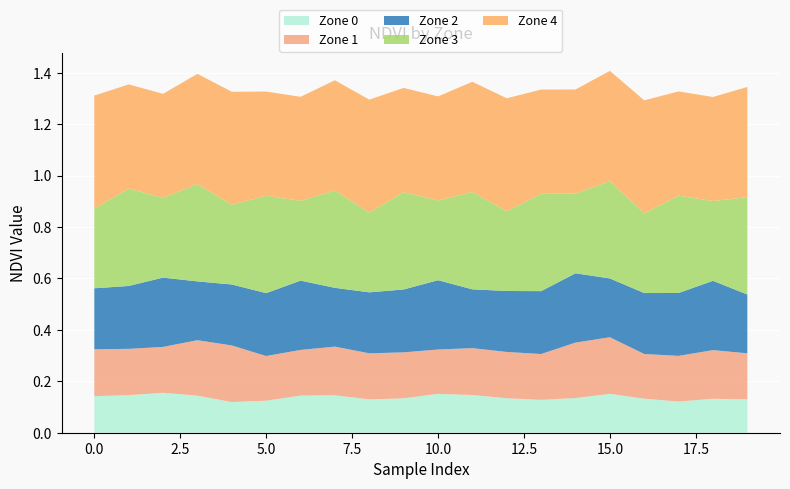

Reading left to right, transcribe all the data shown in this chart.

Zone 0: 0.1	0.1	0.2	0.1	0.1	0.1	0.1	0.1	0.1	0.1	0.2	0.1	0.1	0.1	0.1	0.2	0.1	0.1	0.1	0.1
Zone 1: 0.2	0.2	0.2	0.2	0.2	0.2	0.2	0.2	0.2	0.2	0.2	0.2	0.2	0.2	0.2	0.2	0.2	0.2	0.2	0.2
Zone 2: 0.2	0.2	0.3	0.2	0.2	0.2	0.3	0.2	0.2	0.2	0.3	0.2	0.2	0.2	0.3	0.2	0.2	0.2	0.3	0.2
Zone 3: 0.3	0.4	0.3	0.4	0.3	0.4	0.3	0.4	0.3	0.4	0.3	0.4	0.3	0.4	0.3	0.4	0.3	0.4	0.3	0.4
Zone 4: 0.4	0.4	0.4	0.4	0.4	0.4	0.4	0.4	0.4	0.4	0.4	0.4	0.4	0.4	0.4	0.4	0.4	0.4	0.4	0.4